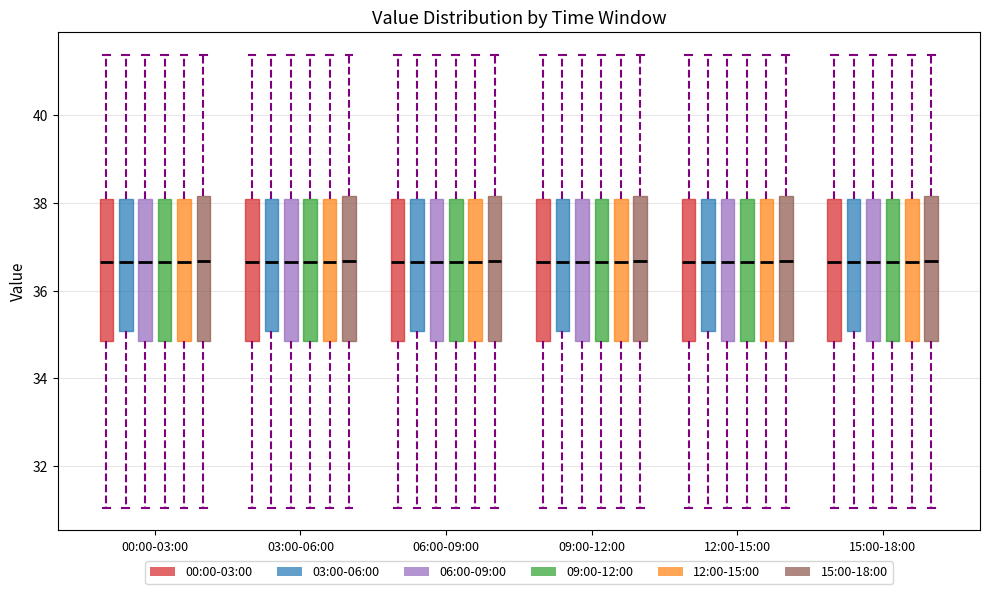

Reading left to right, read every box against the y-axis: the position of its median line, the range the box covers, and the ends of its whiskers. The values are not printed on the chart, so give them approximately, as read against the axis.

00:00-03:00 (00:00-03:00): median 36.6, box 34.8 to 38.0, whiskers 31.0 to 41.4
00:00-03:00 (03:00-06:00): median 36.6, box 35.0 to 38.0, whiskers 31.0 to 41.4
00:00-03:00 (06:00-09:00): median 36.6, box 34.8 to 38.0, whiskers 31.0 to 41.4
00:00-03:00 (09:00-12:00): median 36.6, box 34.8 to 38.0, whiskers 31.0 to 41.4
00:00-03:00 (12:00-15:00): median 36.6, box 34.8 to 38.0, whiskers 31.0 to 41.4
00:00-03:00 (15:00-18:00): median 36.6, box 34.8 to 38.2, whiskers 31.0 to 41.4
03:00-06:00 (00:00-03:00): median 36.6, box 34.8 to 38.0, whiskers 31.0 to 41.4
03:00-06:00 (03:00-06:00): median 36.6, box 35.0 to 38.0, whiskers 31.0 to 41.4
03:00-06:00 (06:00-09:00): median 36.6, box 34.8 to 38.0, whiskers 31.0 to 41.4
03:00-06:00 (09:00-12:00): median 36.6, box 34.8 to 38.0, whiskers 31.0 to 41.4
03:00-06:00 (12:00-15:00): median 36.6, box 34.8 to 38.0, whiskers 31.0 to 41.4
03:00-06:00 (15:00-18:00): median 36.6, box 34.8 to 38.2, whiskers 31.0 to 41.4
06:00-09:00 (00:00-03:00): median 36.6, box 34.8 to 38.0, whiskers 31.0 to 41.4
06:00-09:00 (03:00-06:00): median 36.6, box 35.0 to 38.0, whiskers 31.0 to 41.4
06:00-09:00 (06:00-09:00): median 36.6, box 34.8 to 38.0, whiskers 31.0 to 41.4
06:00-09:00 (09:00-12:00): median 36.6, box 34.8 to 38.0, whiskers 31.0 to 41.4
06:00-09:00 (12:00-15:00): median 36.6, box 34.8 to 38.0, whiskers 31.0 to 41.4
06:00-09:00 (15:00-18:00): median 36.6, box 34.8 to 38.2, whiskers 31.0 to 41.4
09:00-12:00 (00:00-03:00): median 36.6, box 34.8 to 38.0, whiskers 31.0 to 41.4
09:00-12:00 (03:00-06:00): median 36.6, box 35.0 to 38.0, whiskers 31.0 to 41.4
09:00-12:00 (06:00-09:00): median 36.6, box 34.8 to 38.0, whiskers 31.0 to 41.4
09:00-12:00 (09:00-12:00): median 36.6, box 34.8 to 38.0, whiskers 31.0 to 41.4
09:00-12:00 (12:00-15:00): median 36.6, box 34.8 to 38.0, whiskers 31.0 to 41.4
09:00-12:00 (15:00-18:00): median 36.6, box 34.8 to 38.2, whiskers 31.0 to 41.4
12:00-15:00 (00:00-03:00): median 36.6, box 34.8 to 38.0, whiskers 31.0 to 41.4
12:00-15:00 (03:00-06:00): median 36.6, box 35.0 to 38.0, whiskers 31.0 to 41.4
12:00-15:00 (06:00-09:00): median 36.6, box 34.8 to 38.0, whiskers 31.0 to 41.4
12:00-15:00 (09:00-12:00): median 36.6, box 34.8 to 38.0, whiskers 31.0 to 41.4
12:00-15:00 (12:00-15:00): median 36.6, box 34.8 to 38.0, whiskers 31.0 to 41.4
12:00-15:00 (15:00-18:00): median 36.6, box 34.8 to 38.2, whiskers 31.0 to 41.4
15:00-18:00 (00:00-03:00): median 36.6, box 34.8 to 38.0, whiskers 31.0 to 41.4
15:00-18:00 (03:00-06:00): median 36.6, box 35.0 to 38.0, whiskers 31.0 to 41.4
15:00-18:00 (06:00-09:00): median 36.6, box 34.8 to 38.0, whiskers 31.0 to 41.4
15:00-18:00 (09:00-12:00): median 36.6, box 34.8 to 38.0, whiskers 31.0 to 41.4
15:00-18:00 (12:00-15:00): median 36.6, box 34.8 to 38.0, whiskers 31.0 to 41.4
15:00-18:00 (15:00-18:00): median 36.6, box 34.8 to 38.2, whiskers 31.0 to 41.4